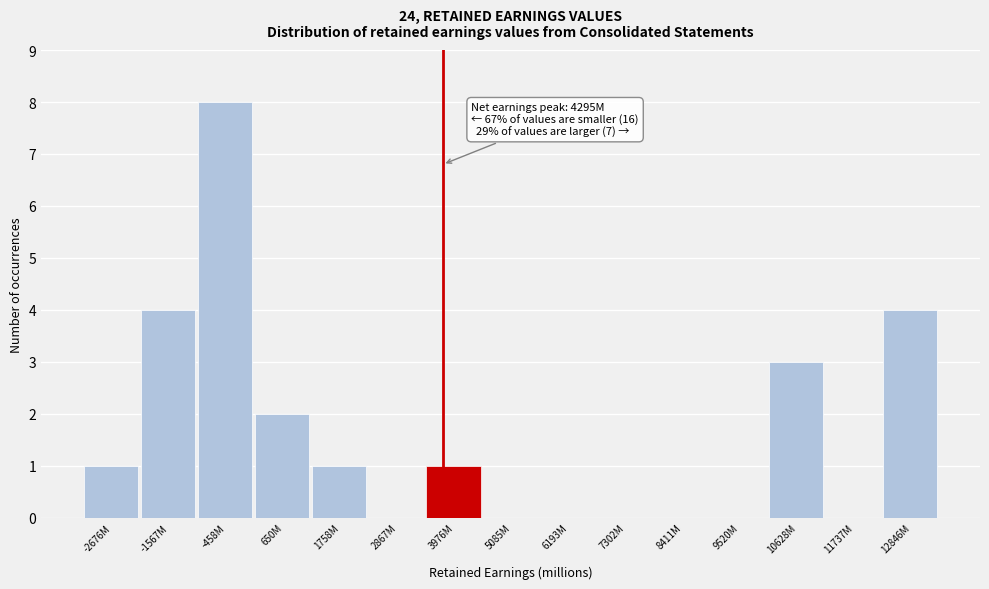

Reading right to left, list all the values displayed in this chart.

12846M=4	11737M=0	10628M=3	9520M=0	8411M=0	7302M=0	6193M=0	5085M=0	3976M=1	2867M=0	1758M=1	650M=2	-458M=8	-1567M=4	-2676M=1